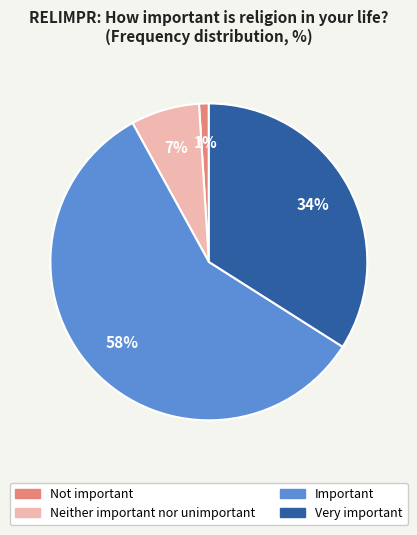

Which slice is the smallest?

Not important